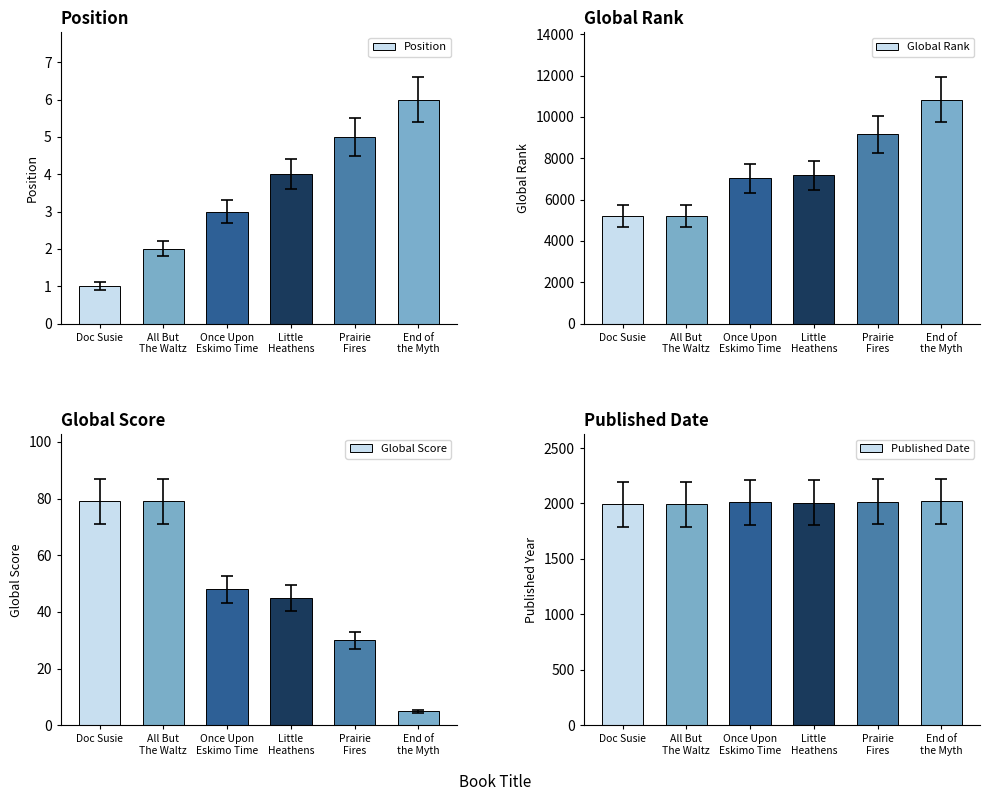

What are all the series names shown in the legend?

Position, Global Rank, Global Score, Published Date